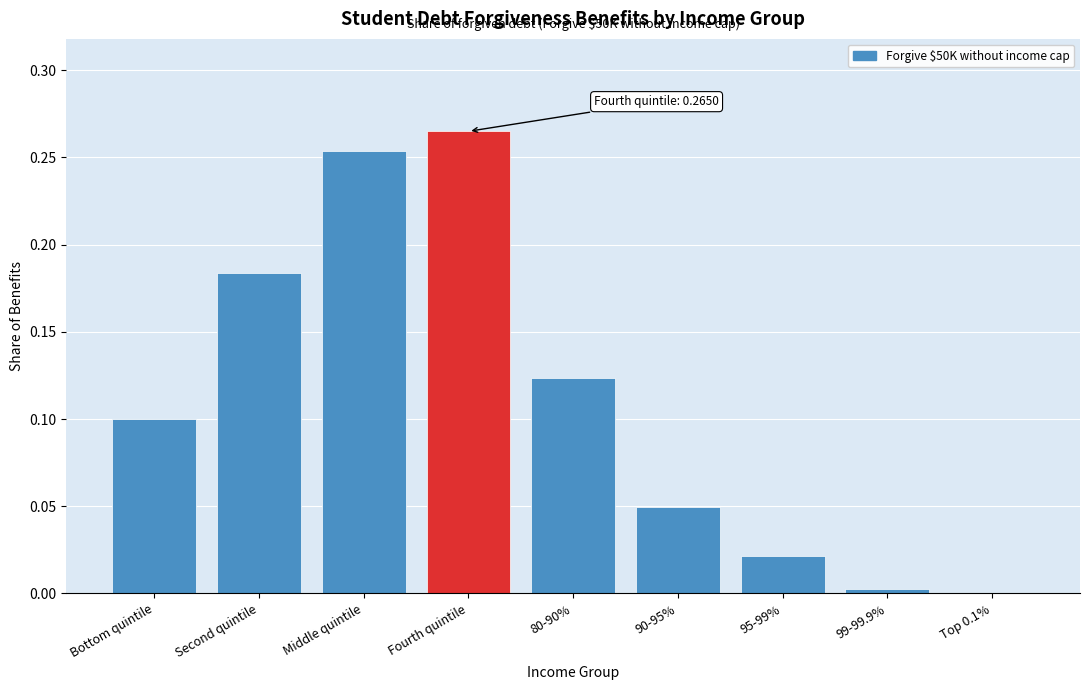

Which label corresponds to the largest value in the chart?

Fourth quintile